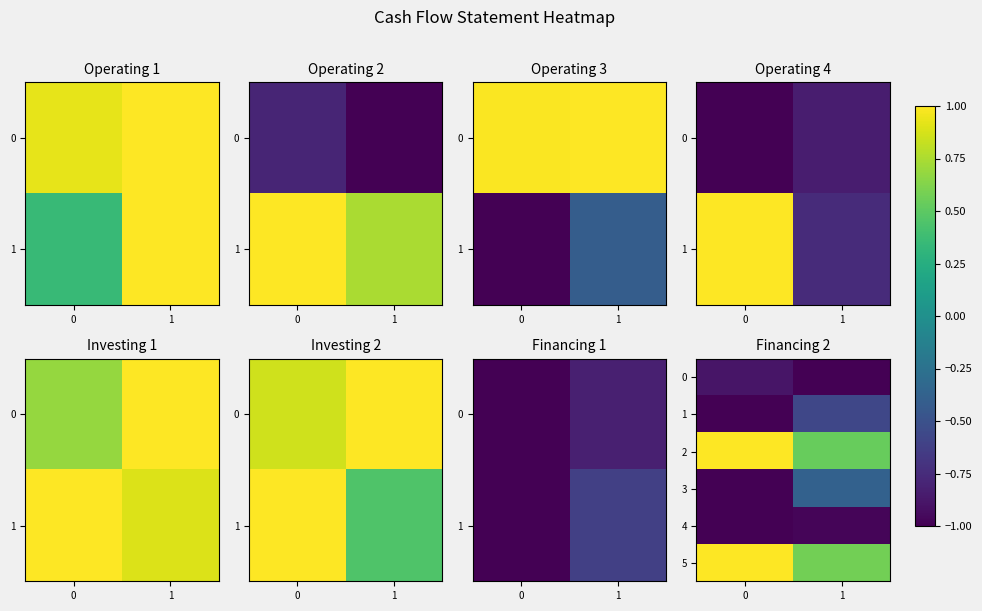

Is the value of 5 at 0 greater than the value of 0 at 1?

Yes